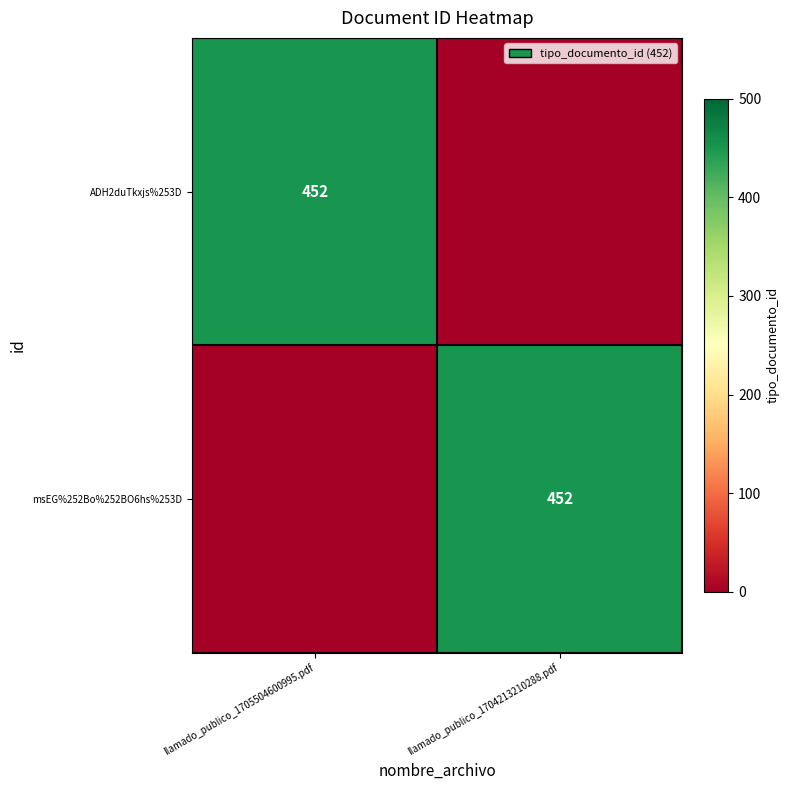

The ADH2duTkxjs%253D series shows 732 at llamado_publico_1705504600995.pdf. True or false?

False